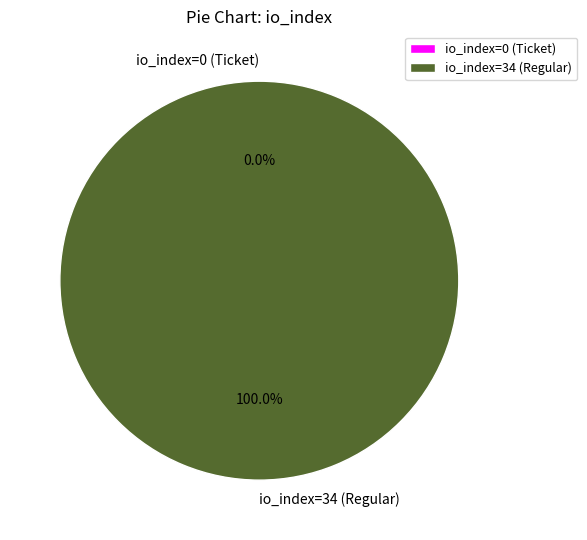

Which category has the biggest portion of the pie?

io_index=34 (Regular)